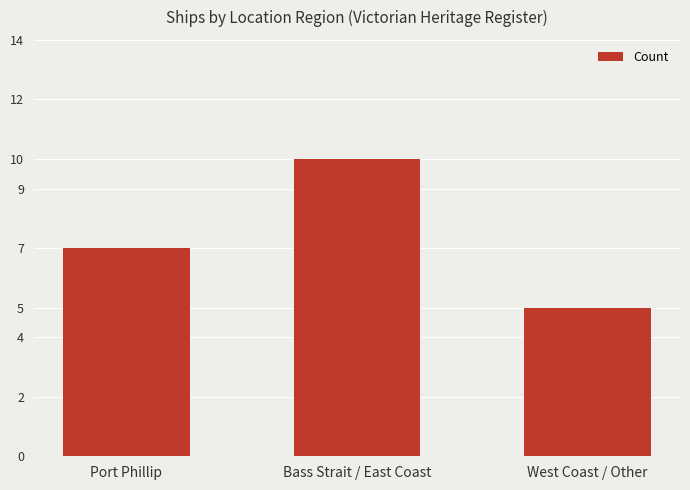

How many data points does each series have?

3